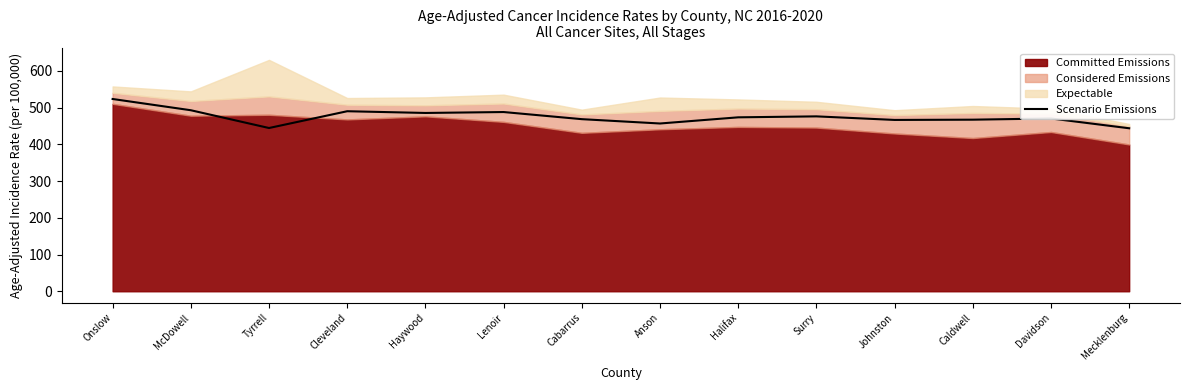

At which label is the value closest to 483?

Haywood